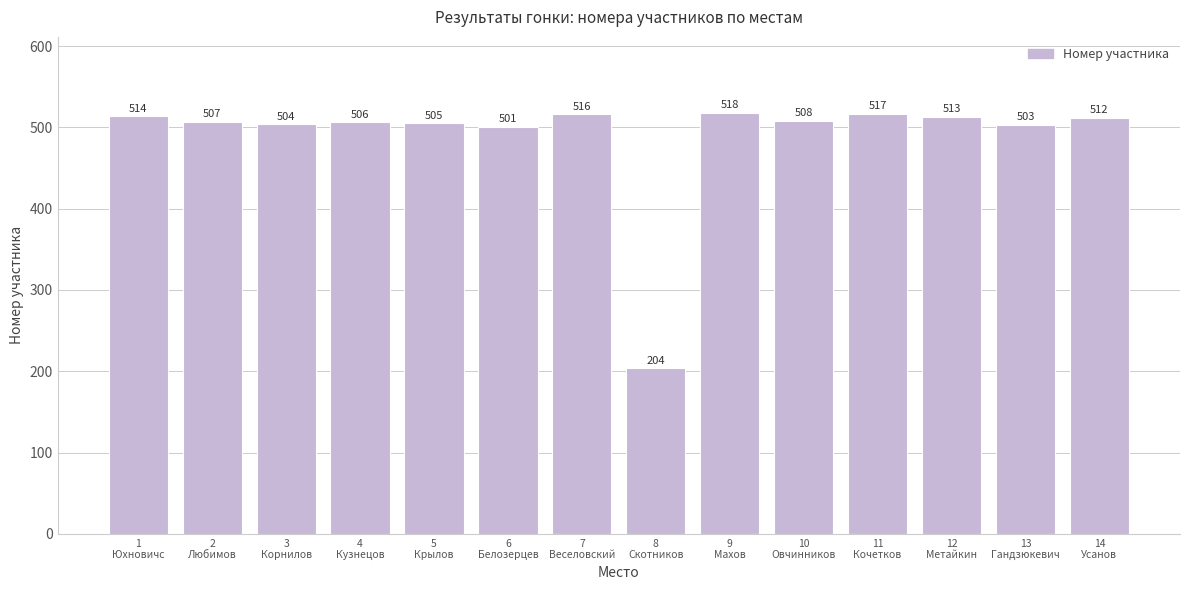

How many categories are shown in the chart?

14